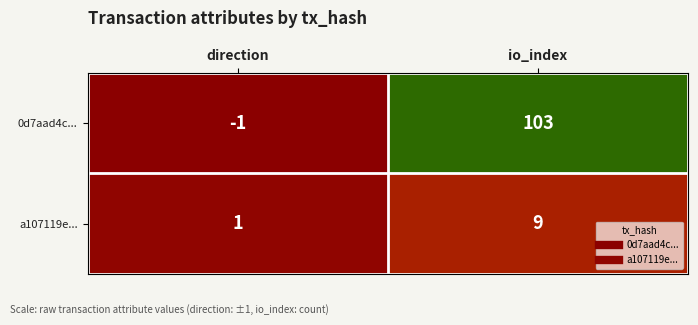

Between direction and io_index, which series saw the biggest shift?

0d7aad4c...